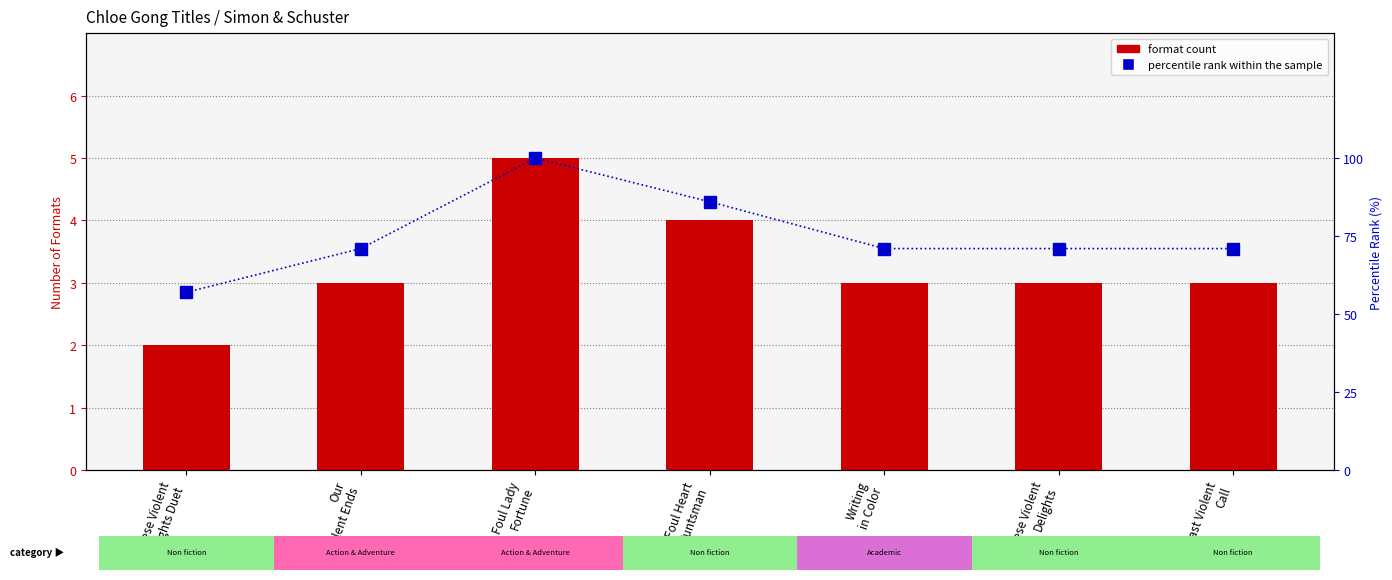

Is the value of format count at Foul Lady
Fortune greater than the value of percentile rank within the sample at Foul Lady
Fortune?

No